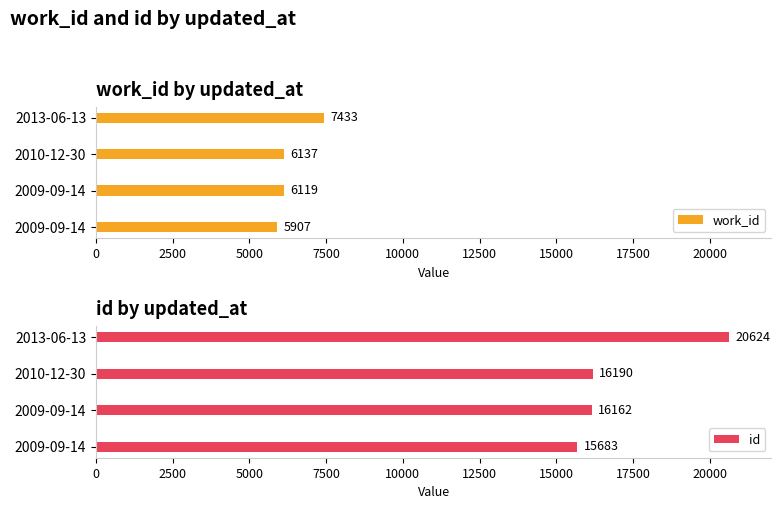

What is the value of the id bar at the 4th from the left?

20624